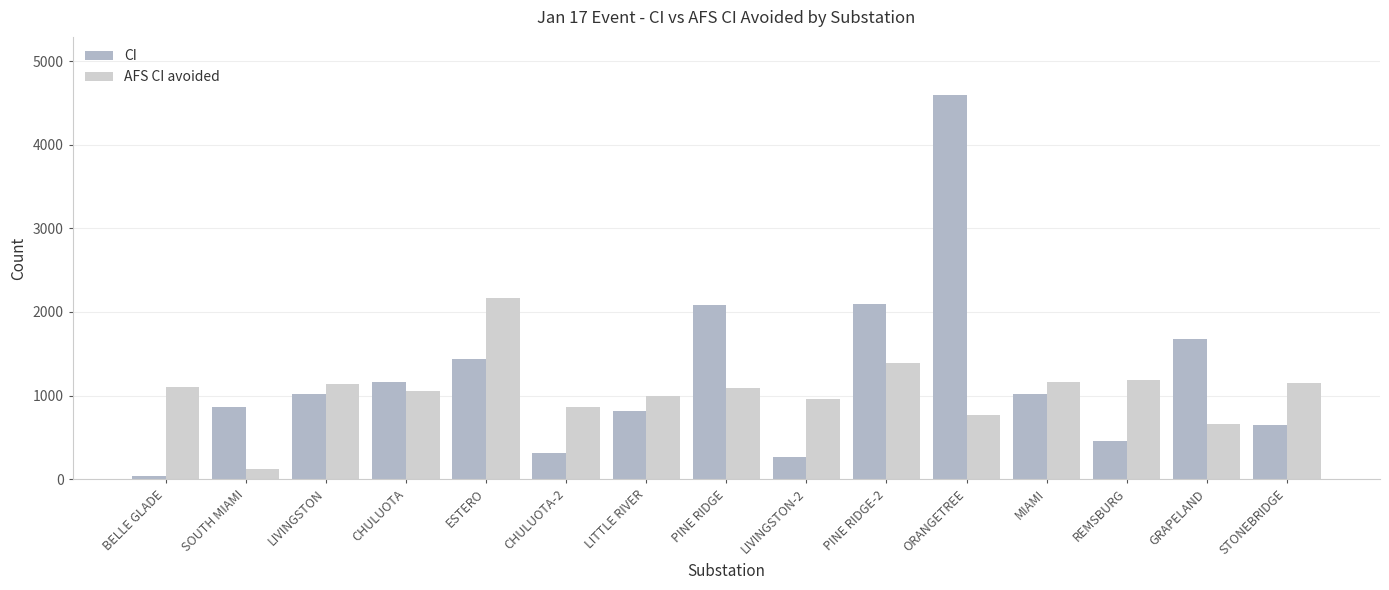

List the series in order of their peak value, lowest first.

AFS CI avoided, CI